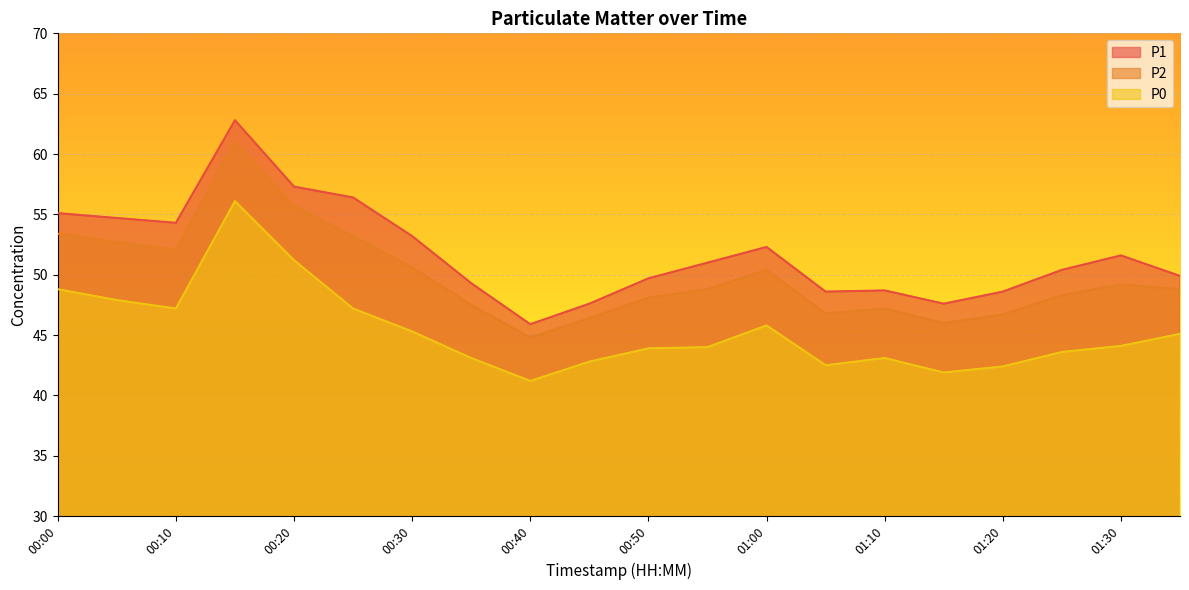

Which has a higher value, 00:35 or 00:25?

00:25